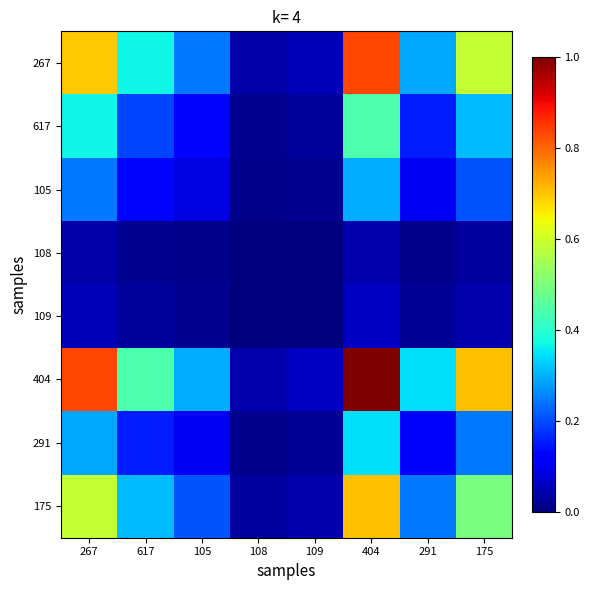

Reading left to right, what are all the values shown in this chart?

267: 267=0.7	617=0.4	105=0.2	108=0.0	109=0.0	404=0.8	291=0.3	175=0.6
617: 267=0.4	617=0.2	105=0.1	108=0.0	109=0.0	404=0.4	291=0.2	175=0.3
105: 267=0.2	617=0.1	105=0.1	108=0.0	109=0.0	404=0.3	291=0.1	175=0.2
108: 267=0.0	617=0.0	105=0.0	108=0.0	109=0.0	404=0.0	291=0.0	175=0.0
109: 267=0.0	617=0.0	105=0.0	108=0.0	109=0.0	404=0.1	291=0.0	175=0.0
404: 267=0.8	617=0.4	105=0.3	108=0.0	109=0.1	404=1.0	291=0.3	175=0.7
291: 267=0.3	617=0.2	105=0.1	108=0.0	109=0.0	404=0.3	291=0.1	175=0.2
175: 267=0.6	617=0.3	105=0.2	108=0.0	109=0.0	404=0.7	291=0.2	175=0.5